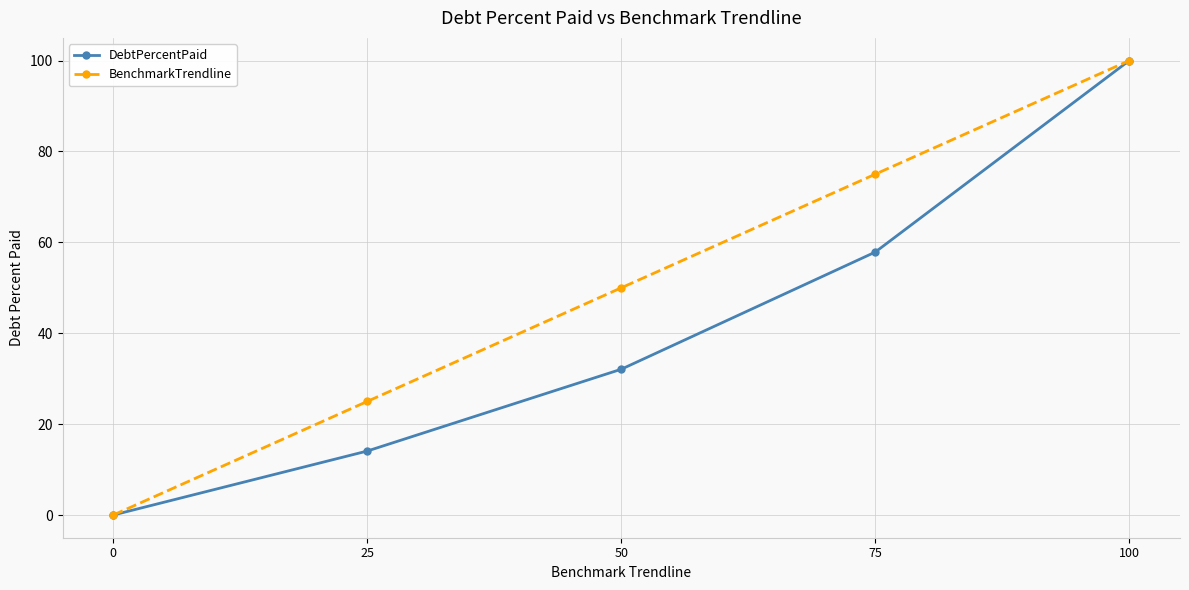

Rank the categories by DebtPercentPaid value from highest to lowest.

100, 75, 50, 25, 0